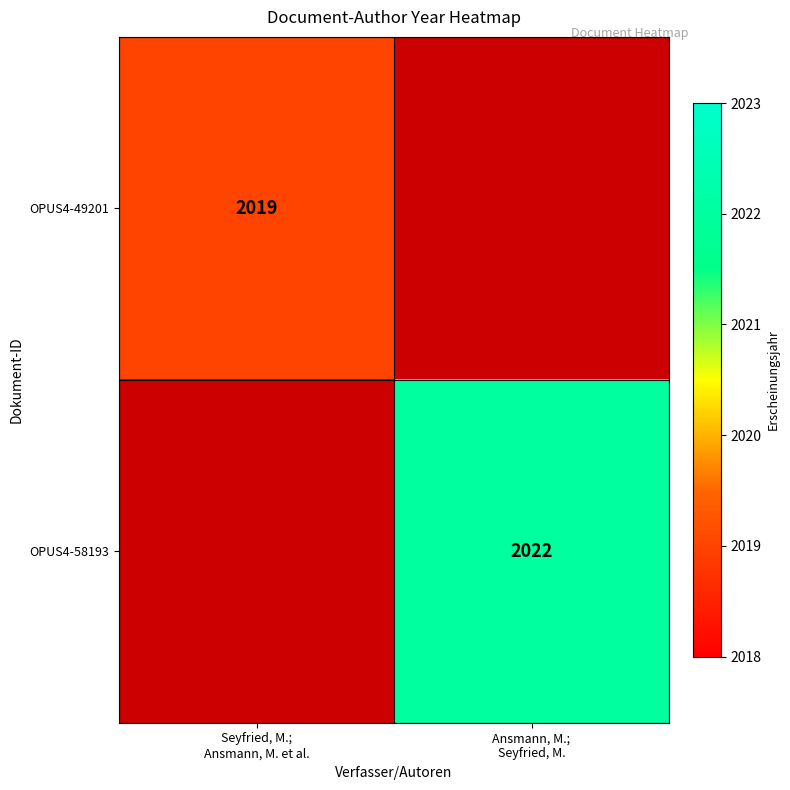

What is the maximum value shown in the chart?

2022.0